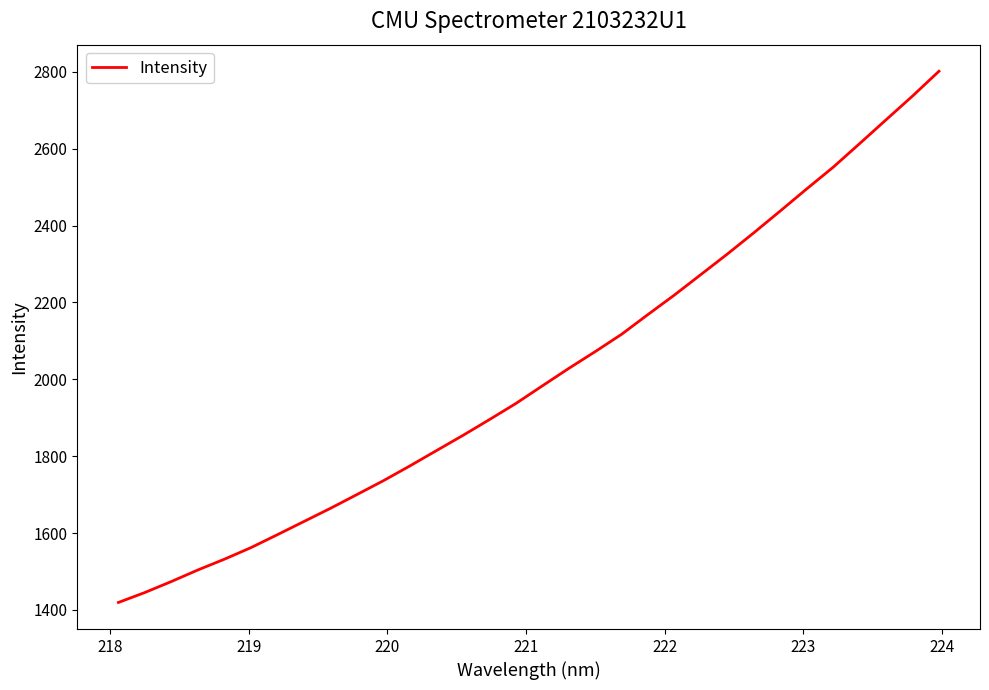

What is the greatest value displayed?

2801.8